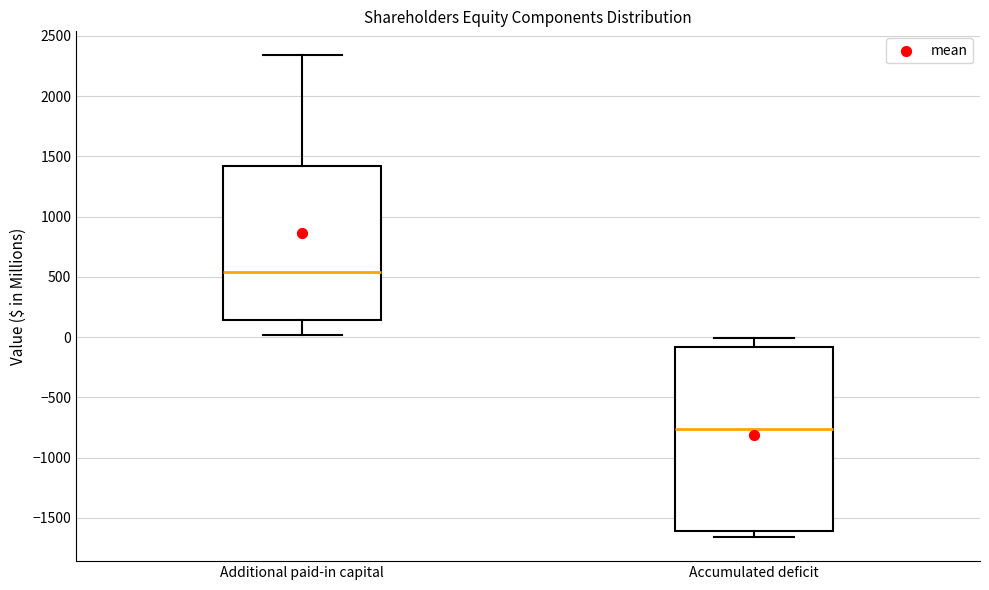

Which box is the tallest, from its lower edge to its upper edge?

Accumulated deficit